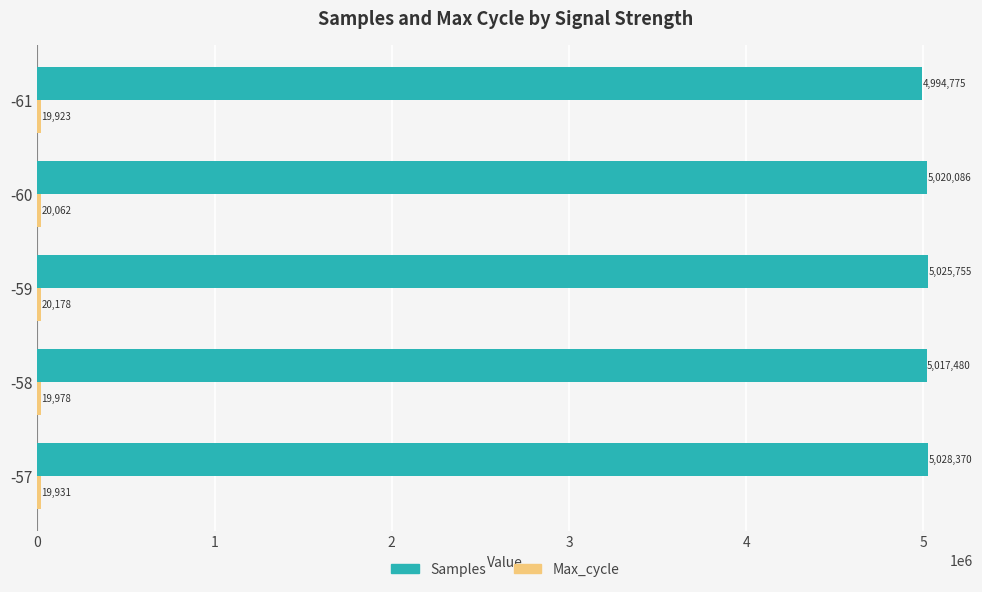

At which label does Samples reach its peak?

-57